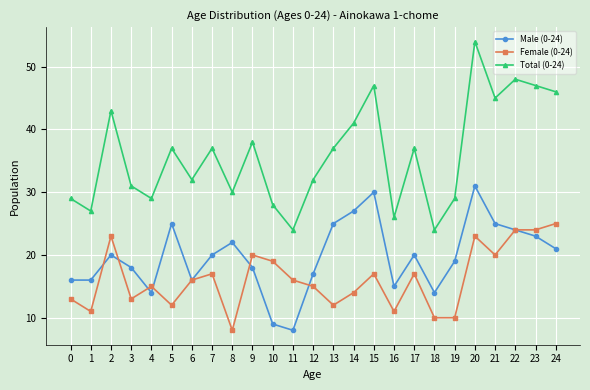

True or false: Female (0-24) has a value of 21 at 3.

False